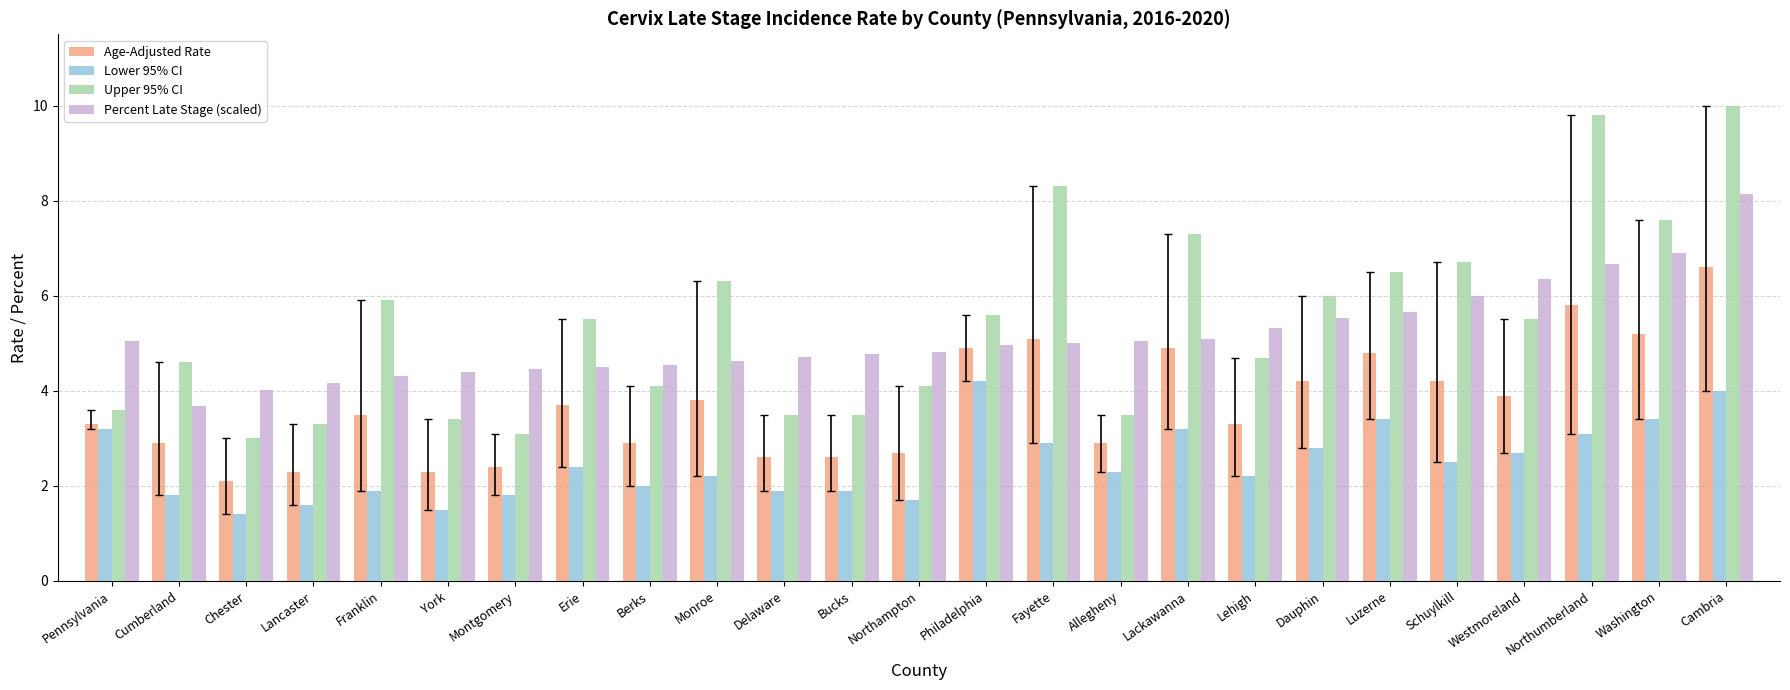

What is the value of the Upper 95% CI bar at the 14th from the left?

5.6